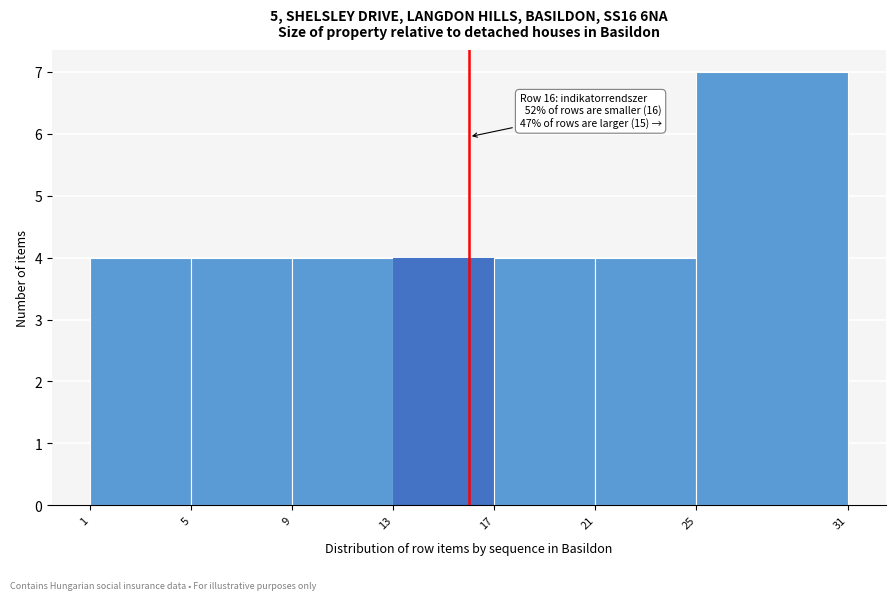

Over which range of the x-axis is the bar tallest?

25 to 31